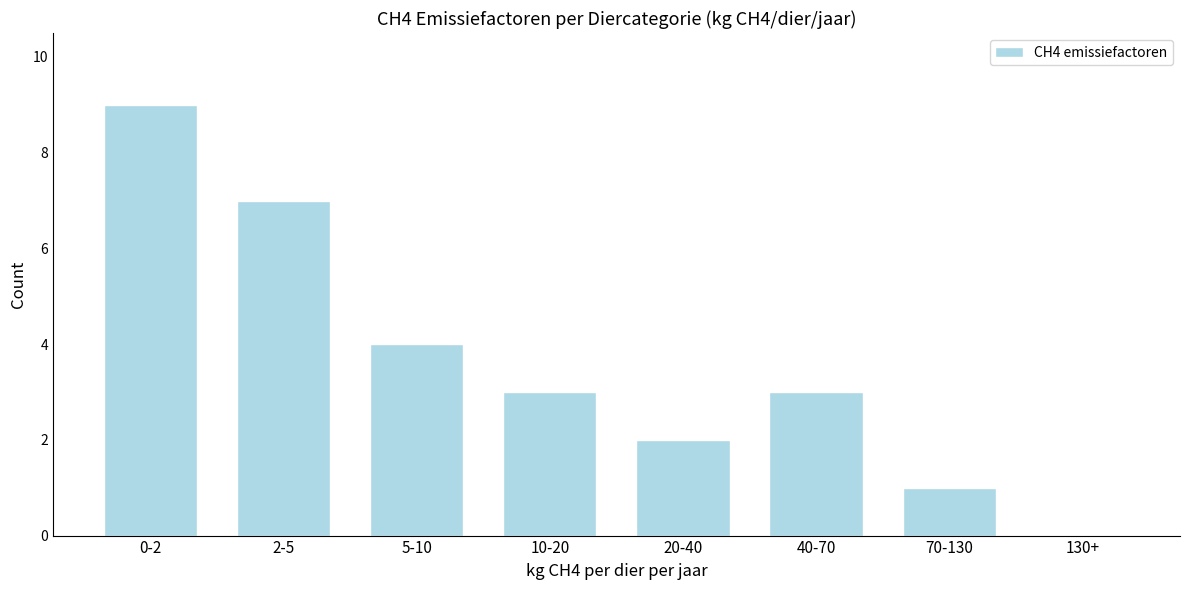

Reading left to right, list all the values displayed in this chart.

0-2=9	2-5=7	5-10=4	10-20=3	20-40=2	40-70=3	70-130=1	130+=0